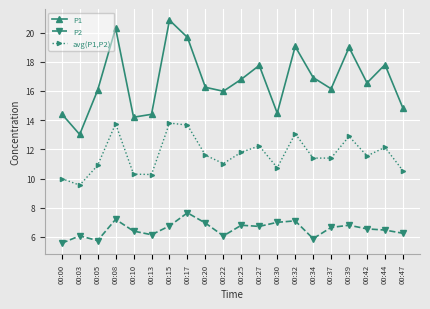

At which label does avg(P1,P2) reach its minimum?

00:03